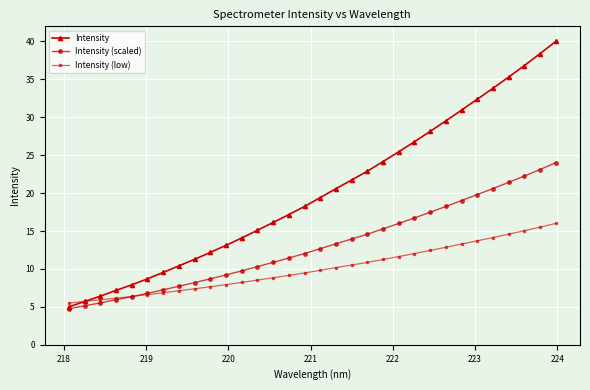

At how many categories does at least one series exceed 30?

7